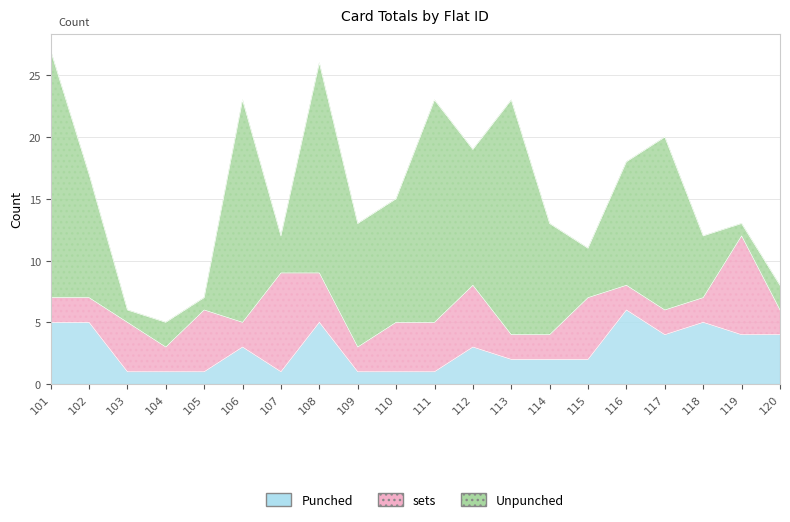

What is the average value of the Unpunched series?

9